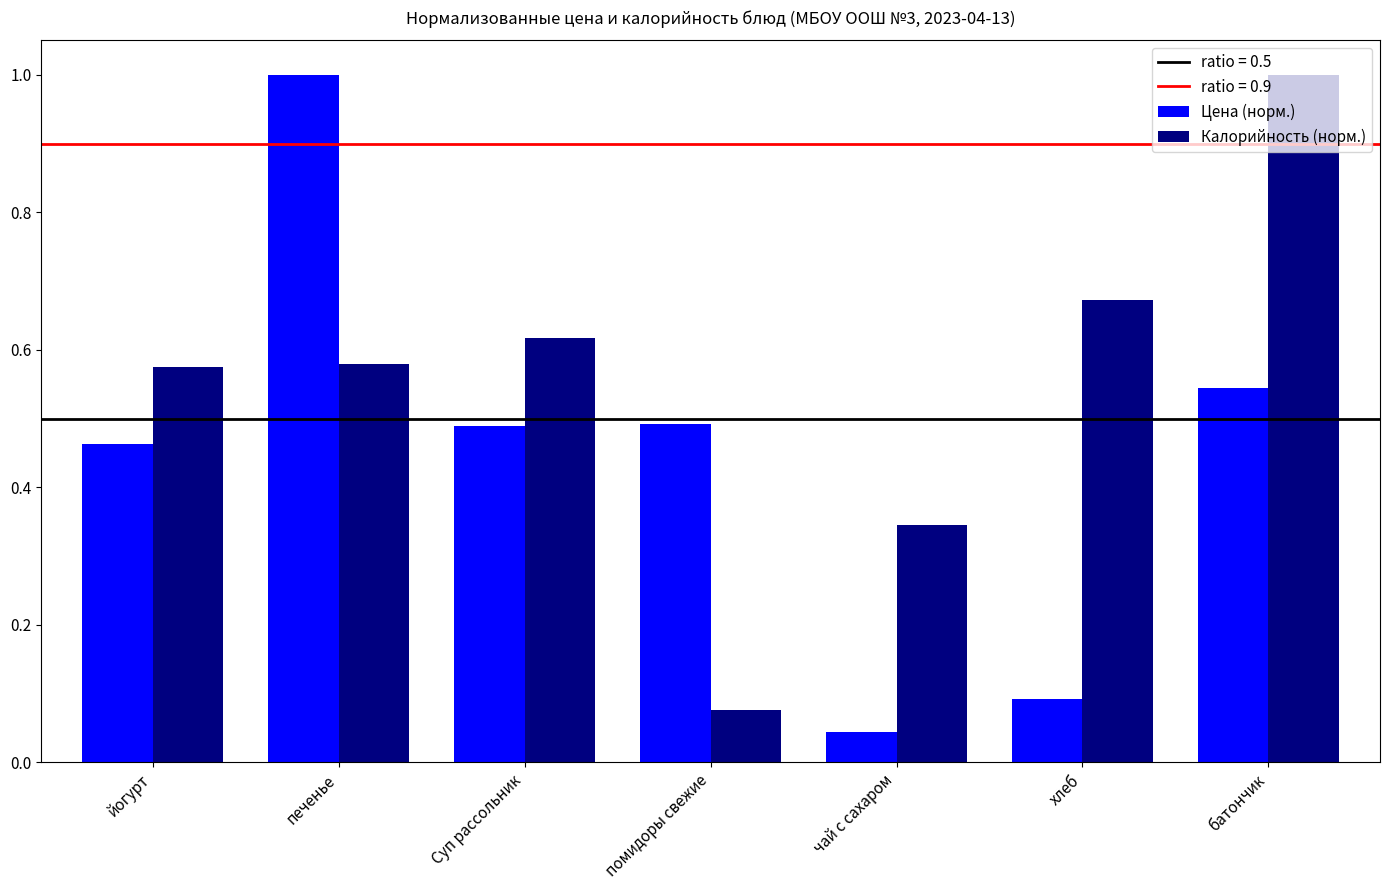

The value of Цена (норм.) at хлеб is 0.1. True or false?

True